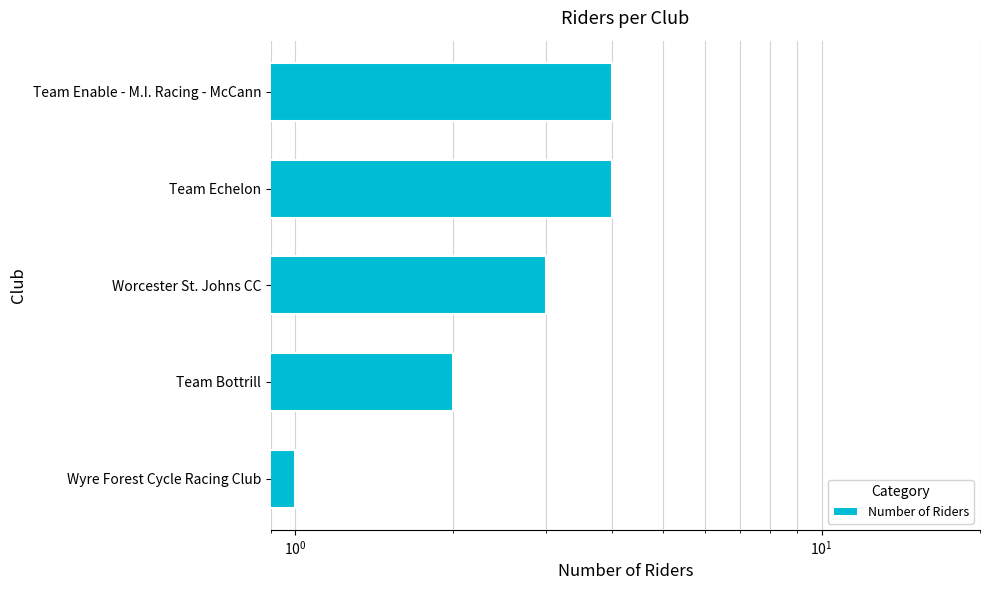

What is the smallest value displayed?

1